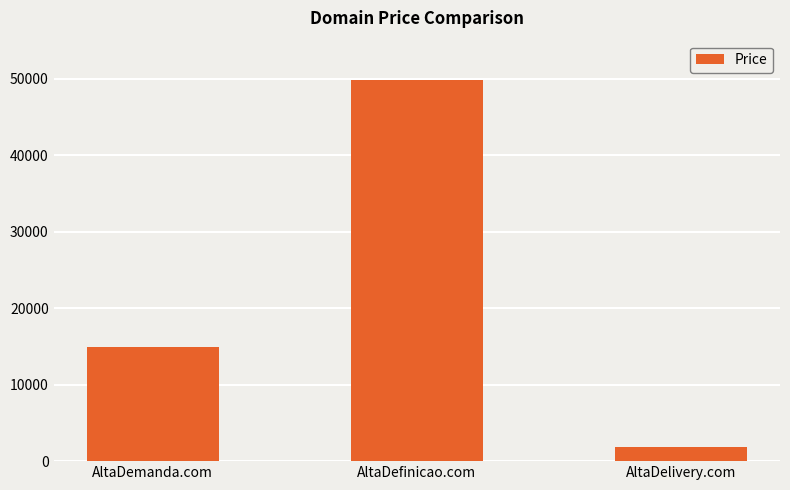

How many values are below 14888?

1